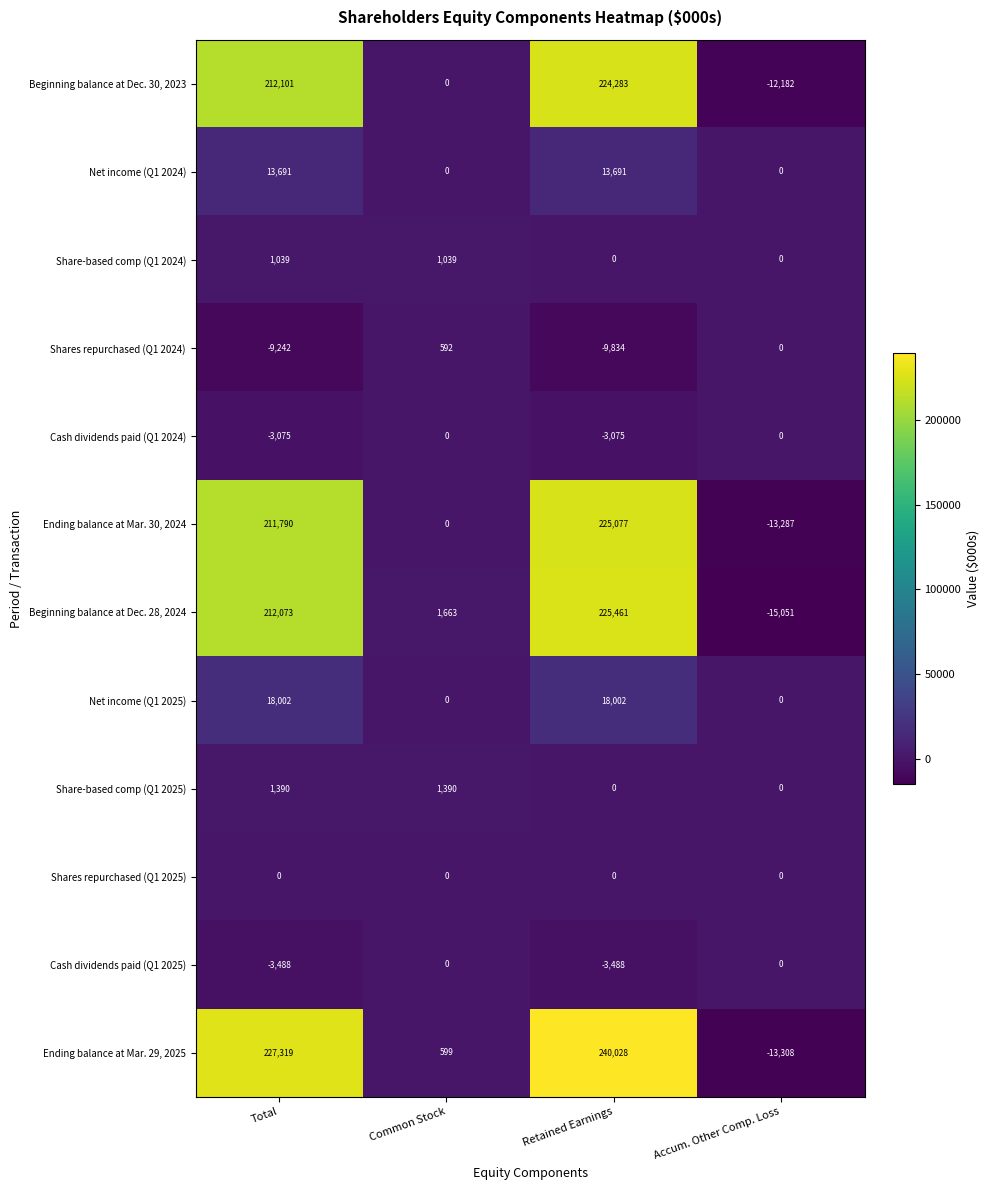

Is it true that Ending balance at Mar. 30, 2024 equals 211790 at Total?

True